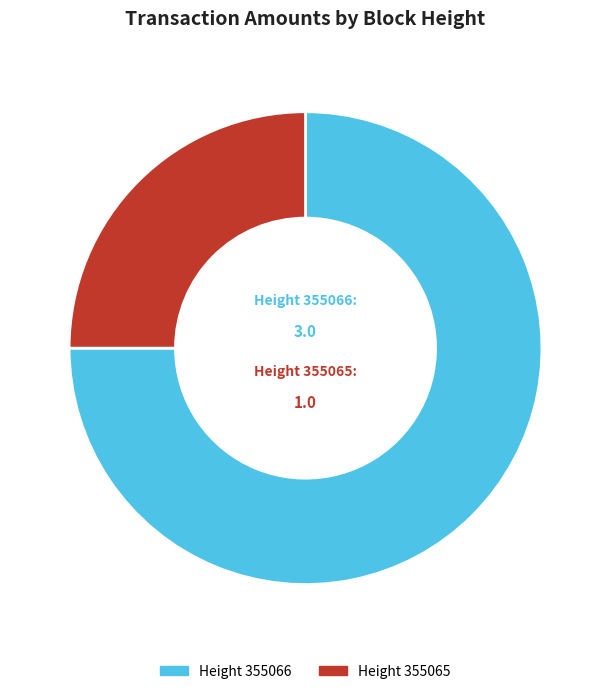

Is there a majority slice in this chart?

Yes